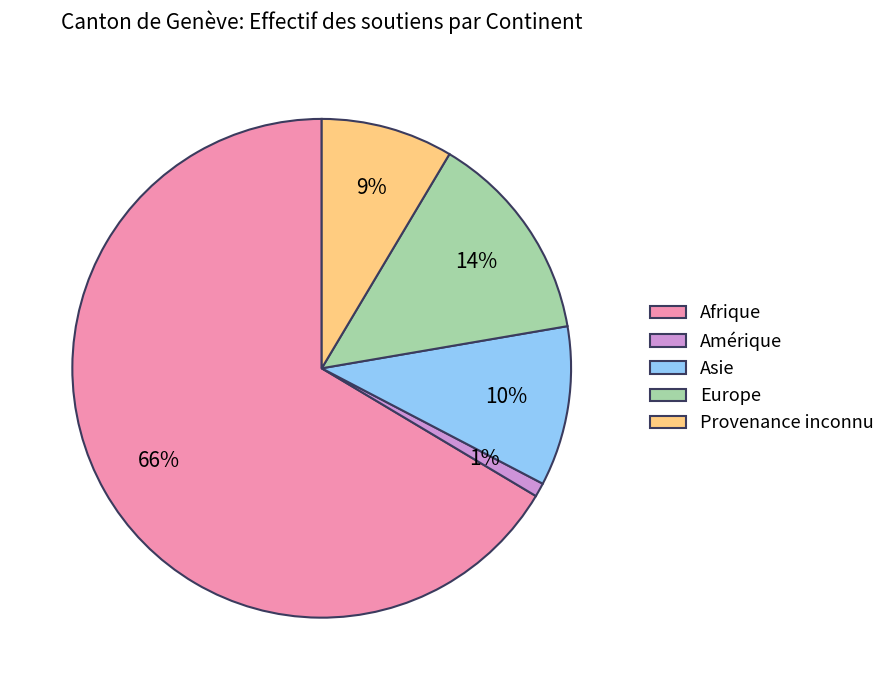

Count the number of slices in the pie.

5